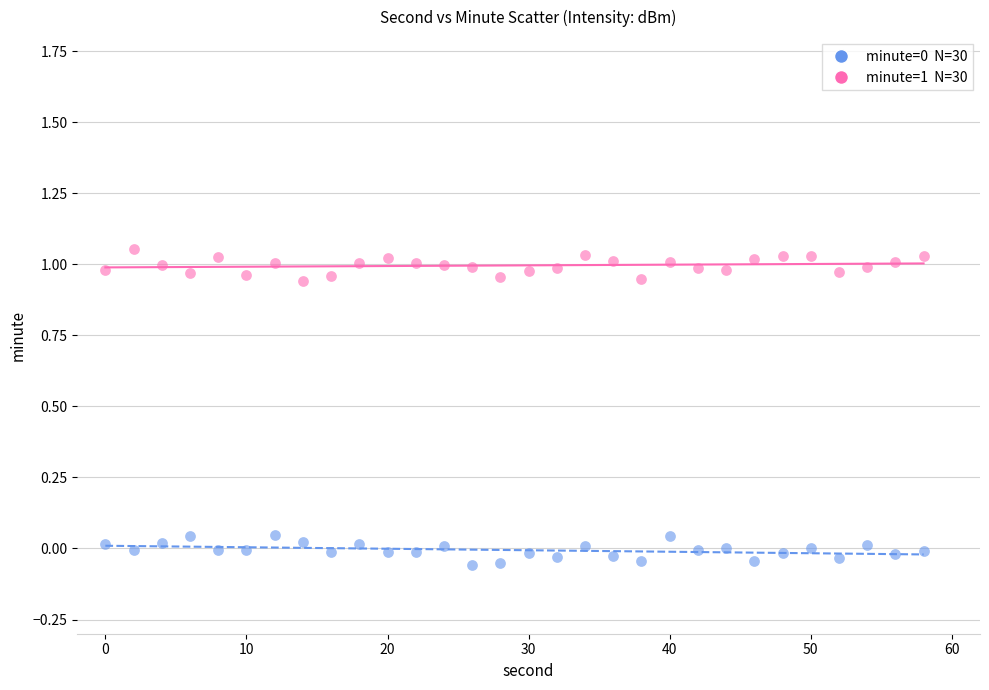

Across all data points, what is the range of X values (max minus min)?

58.0